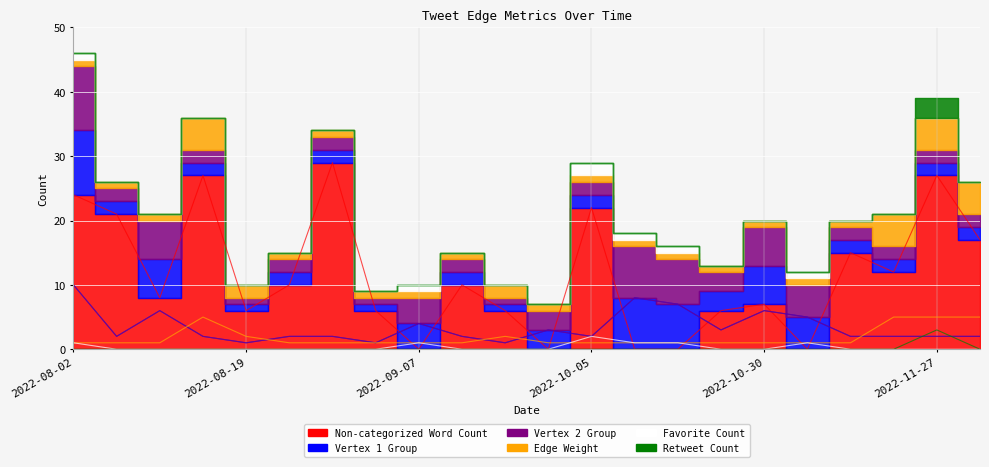

The Edge Weight series shows 1 at 2022-10-30. True or false?

True